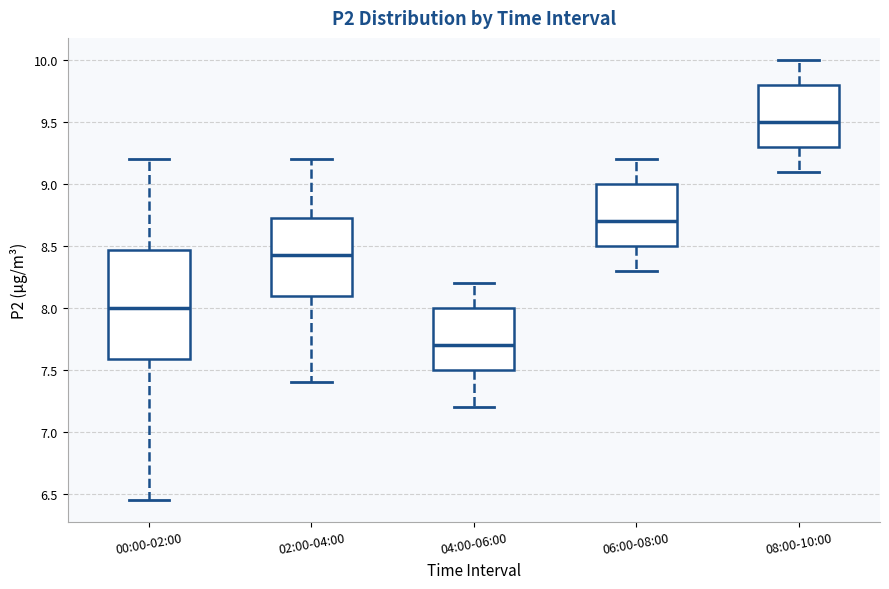

Which box has the lowest median line?

04:00-06:00